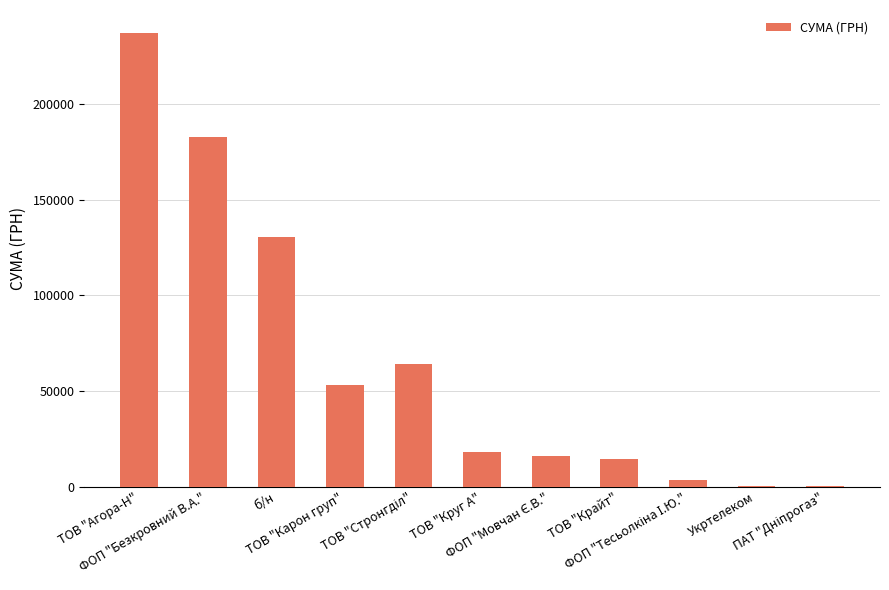

What is the maximum value shown in the chart?

237229.8